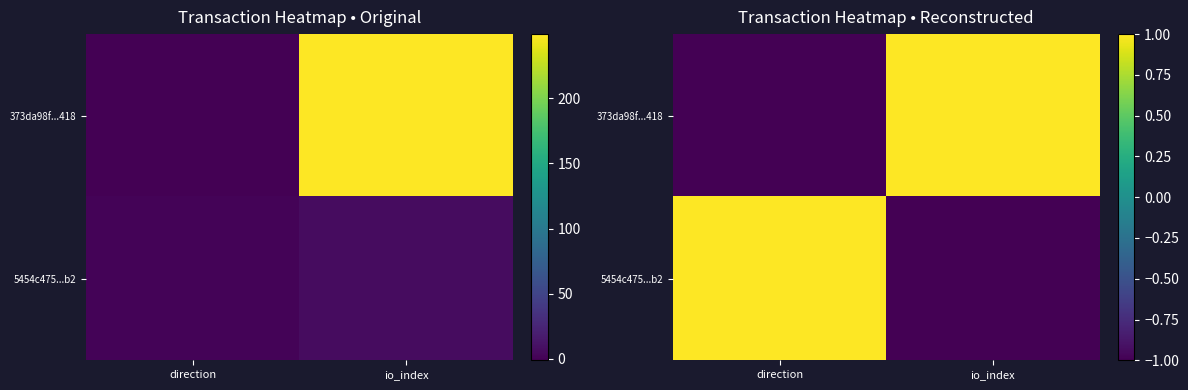

Which series has the largest total across all categories?

373da98f...418